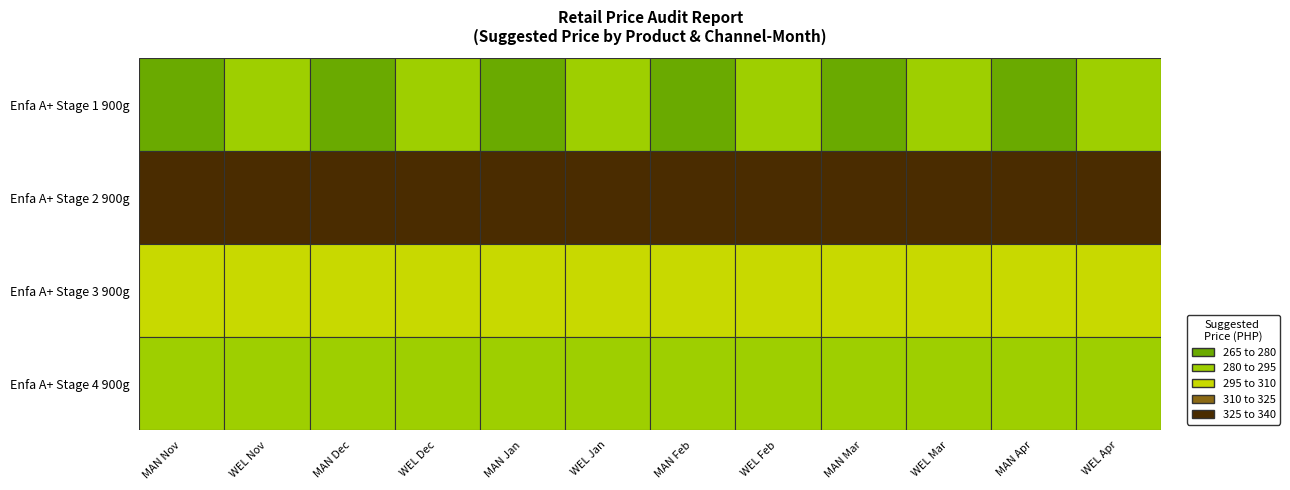

Which series has the largest total across all categories?

Enfa A+ Neuro Pro Stage 2 900g